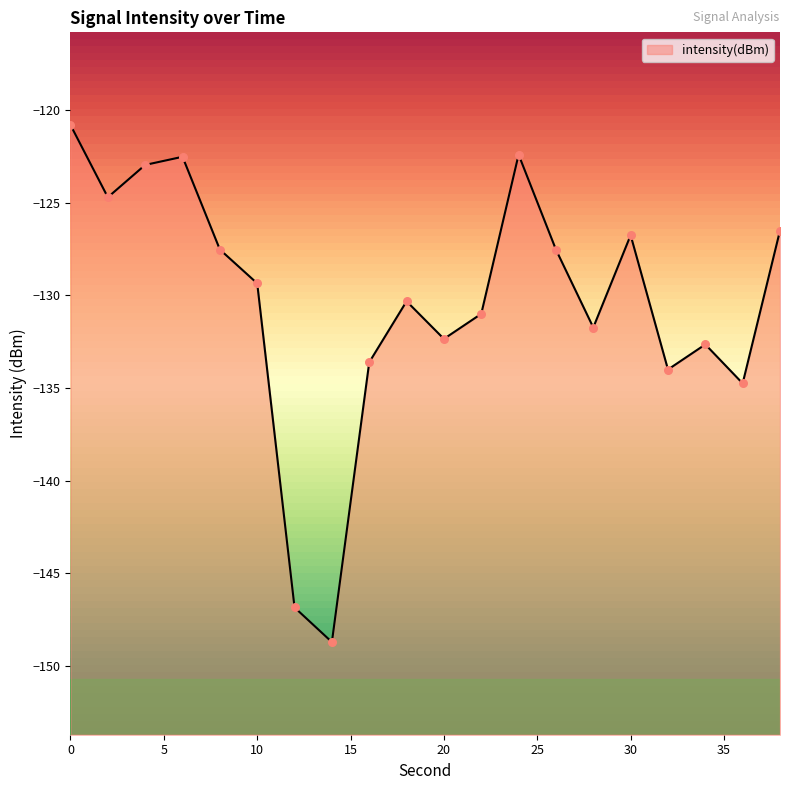

Between 4 and 38, which is larger?

4